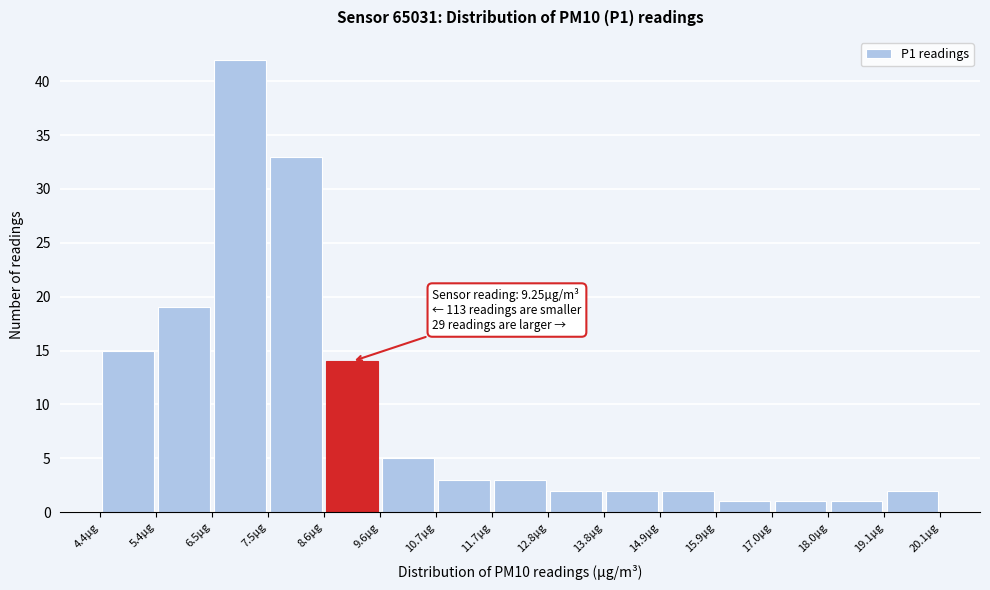

Which range on the x-axis has the tallest bar?

6.4 to 7.6